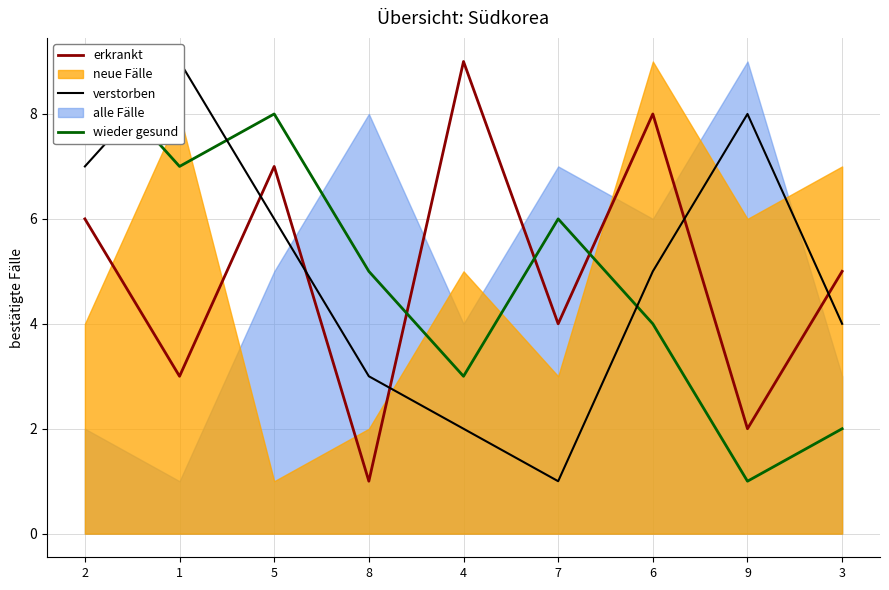

Which label corresponds to the largest value in the chart?

4